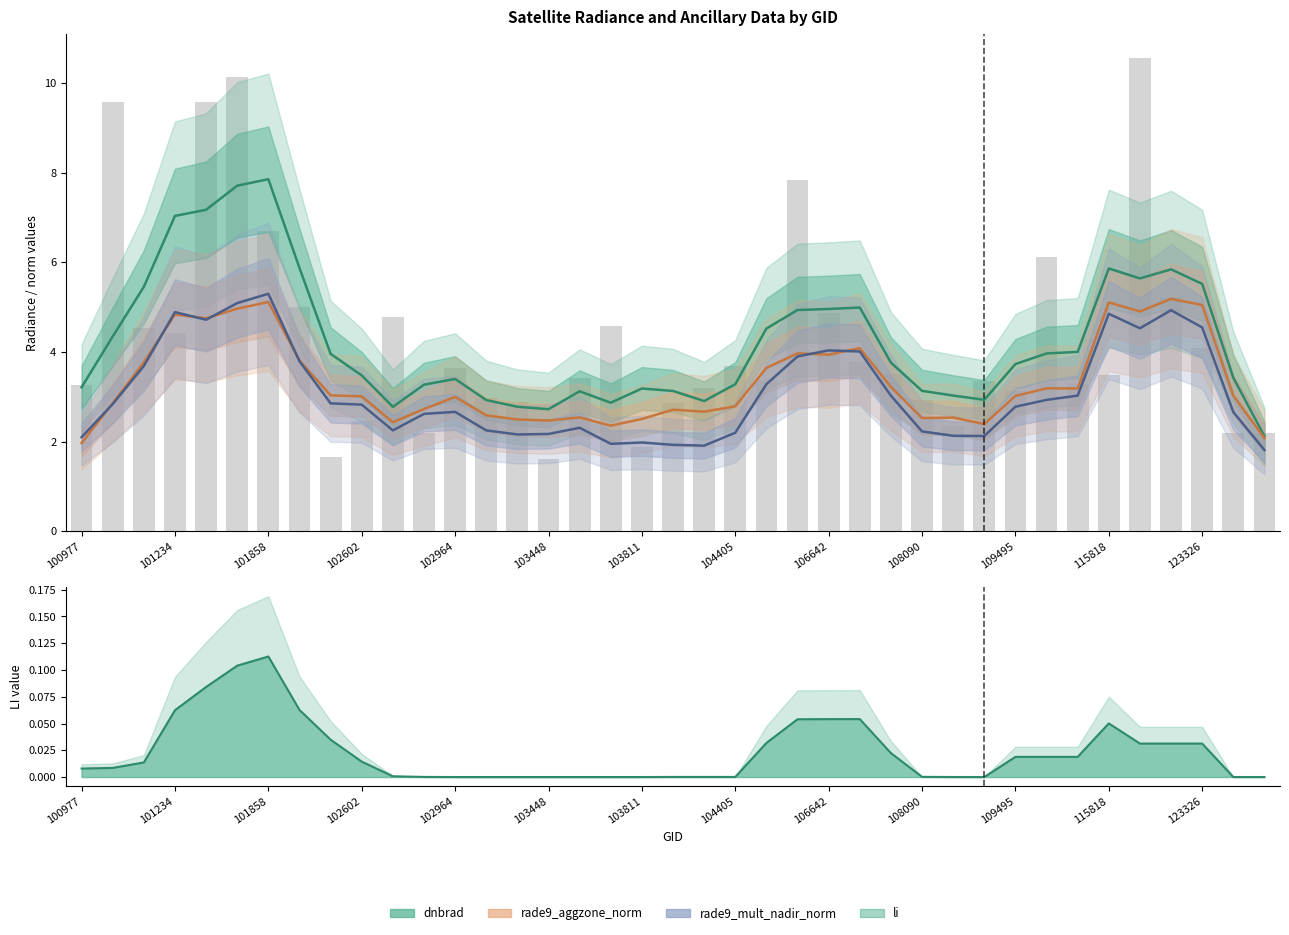

List the series in order of their peak value, highest first.

dnbrad, rade9_mult_nadir_norm, rade9_aggzone_norm